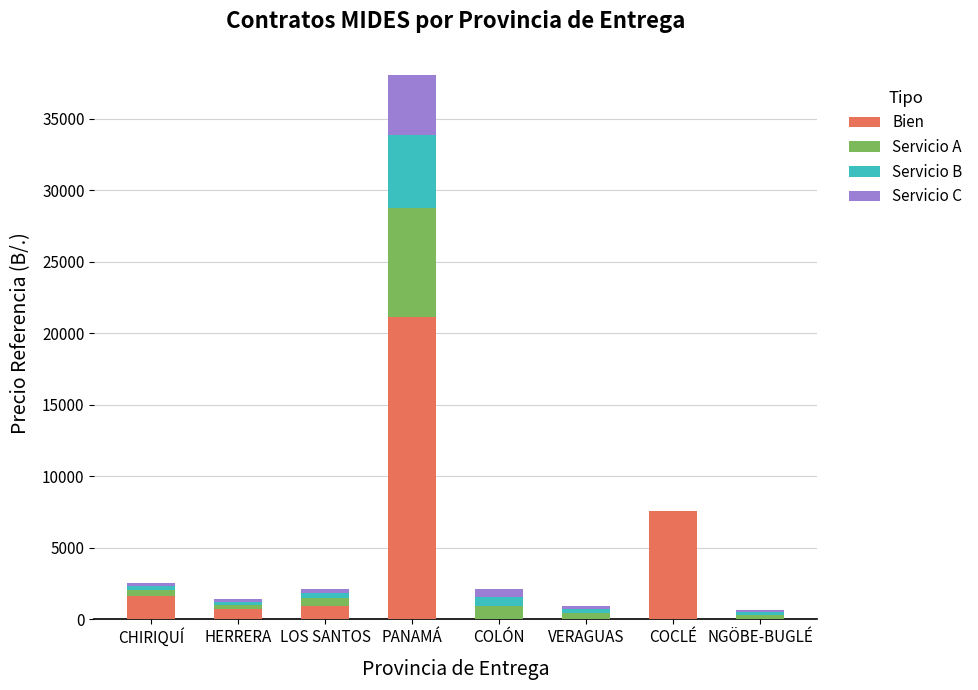

Read the Bien value at PANAMÁ.

21099.6